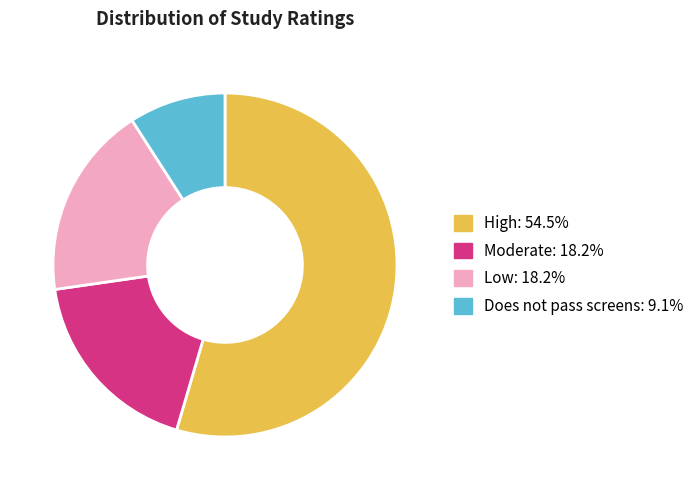

Do Moderate and High together represent more than half of the pie?

Yes